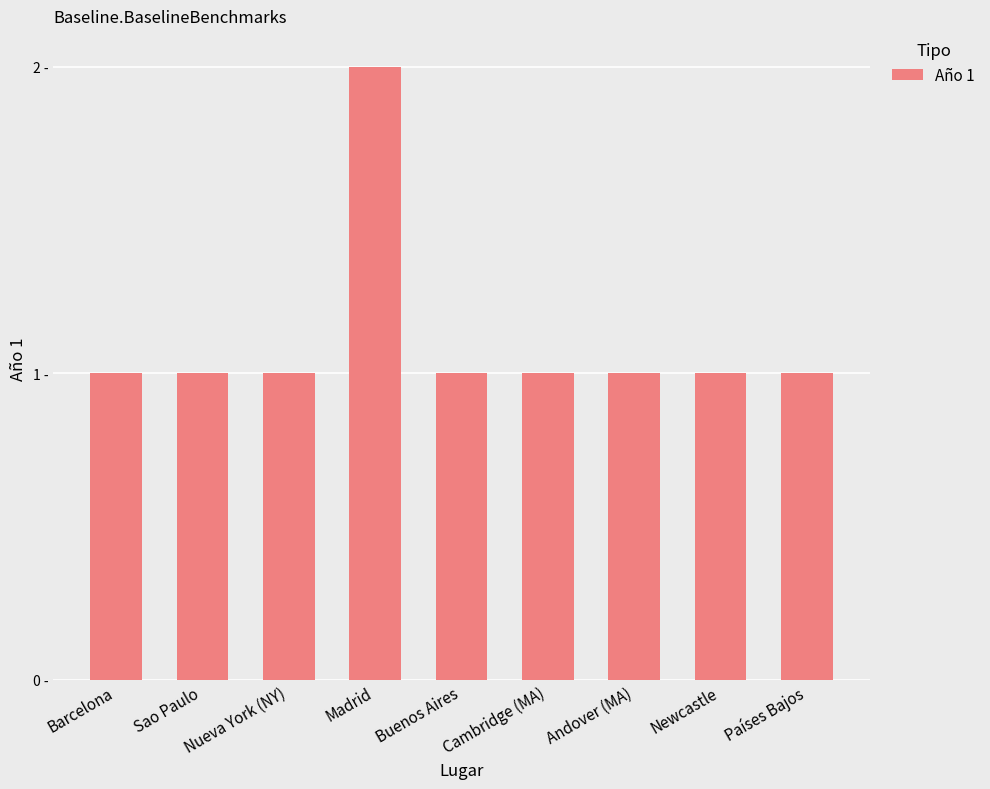

Are the bars grouped side by side (vs. stacked)?

No